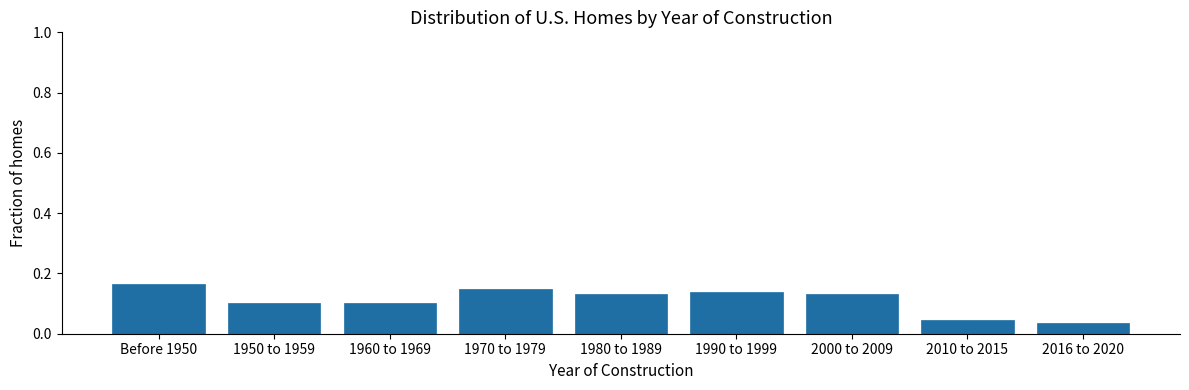

The chart shows a value of 0.1 at Before 1950. True or false?

False